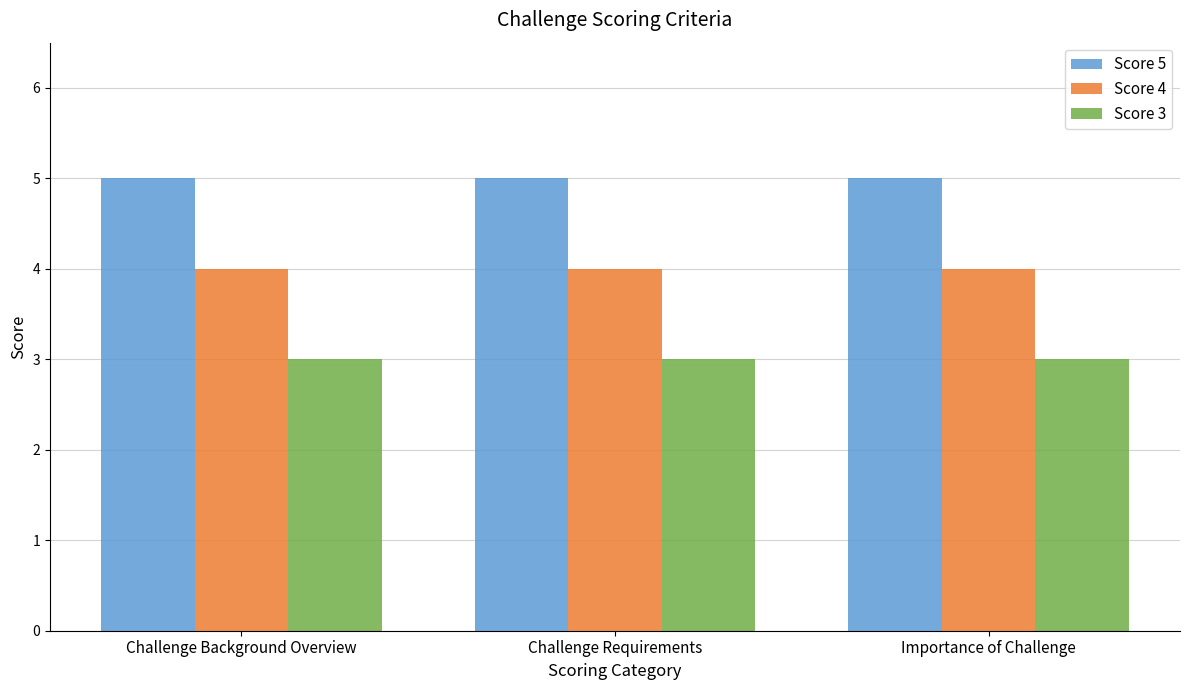

Does the chart contain stacked bars?

No